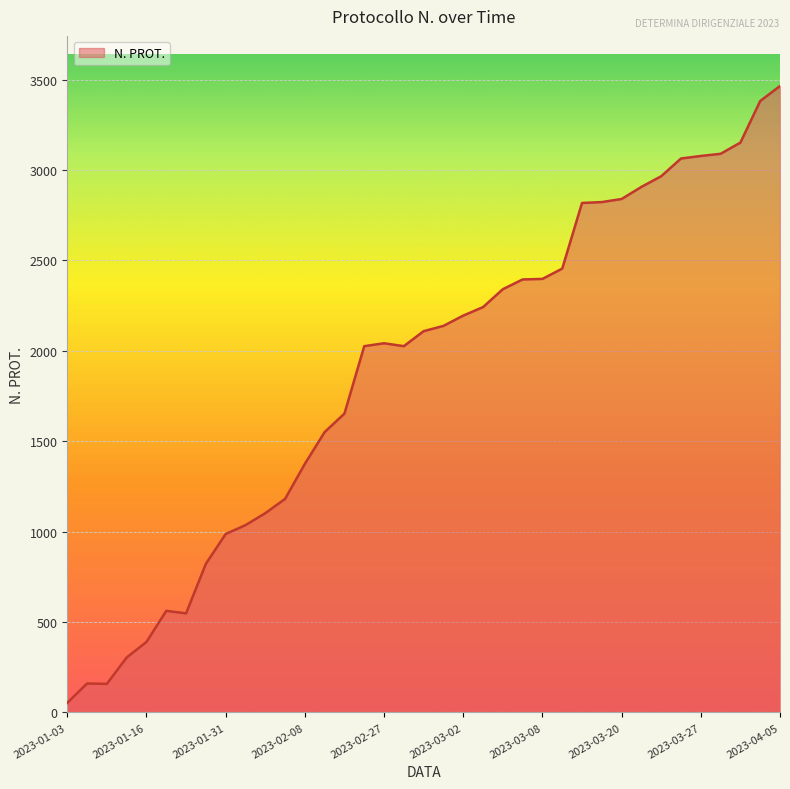

Does the chart display data point markers on the line(s)?

No